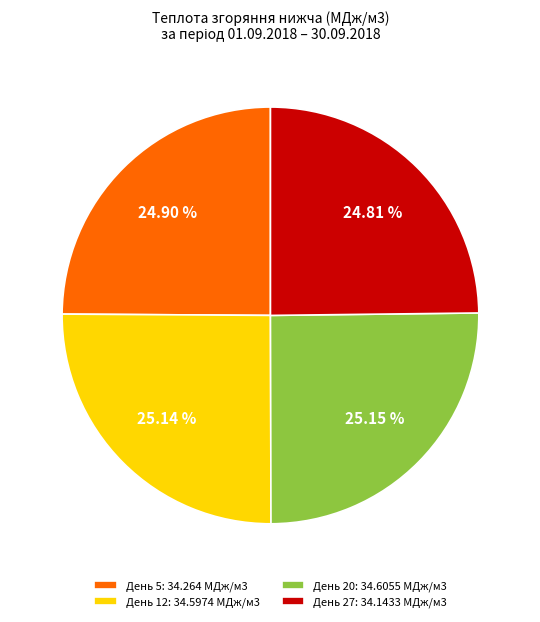

Does День 20: 34.6055 МДж/м3 account for over 50% of the chart?

No